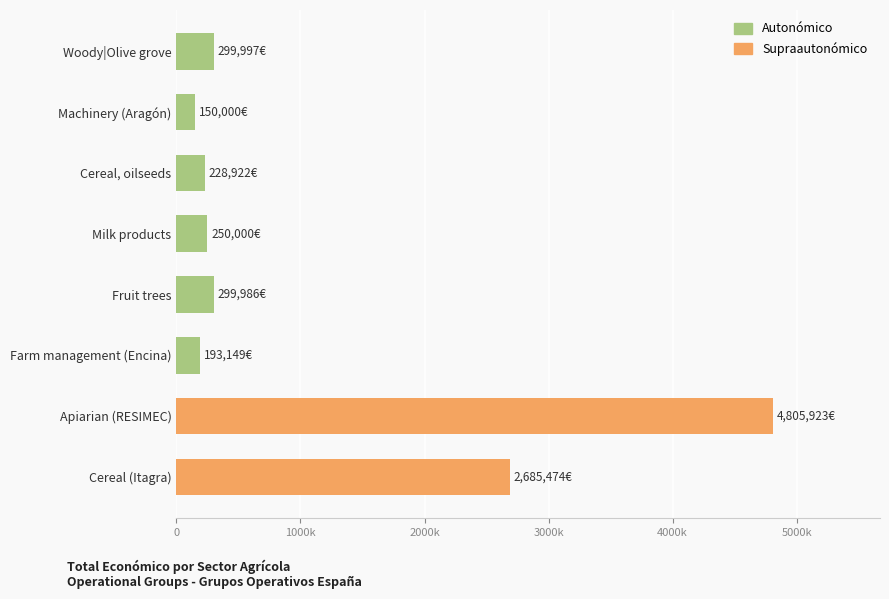

Rank the categories by value from highest to lowest.

Apiarian (RESIMEC), Cereal (Itagra), Woody|Olive grove, Fruit trees, Milk products, Cereal, oilseeds, Farm management (Encina), Machinery (Aragón)